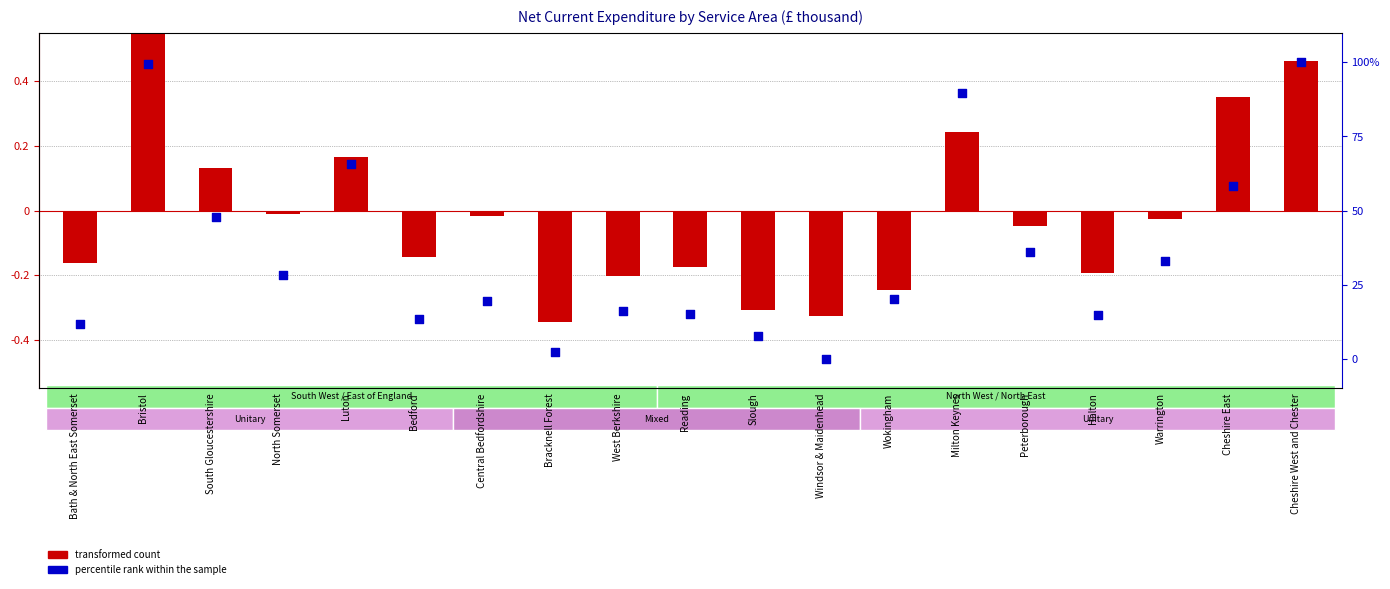

What are all the series names shown in the legend?

transformed count, percentile rank within the sample